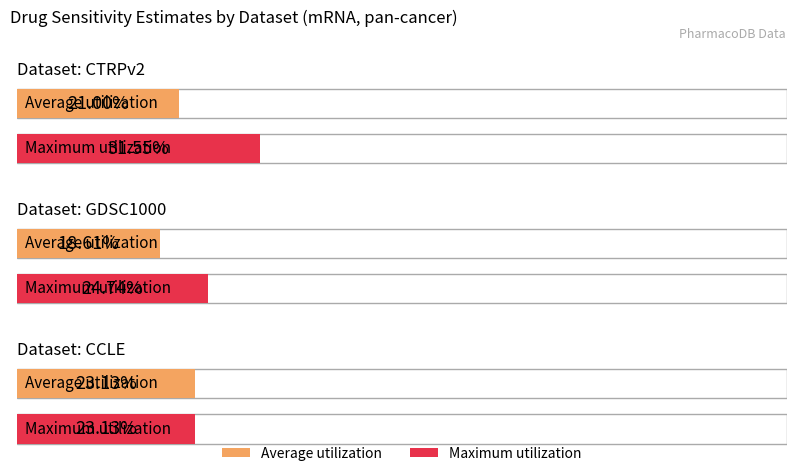

What is the sum of the Maximum utilization values at GDSC1000 and CCLE?

0.5